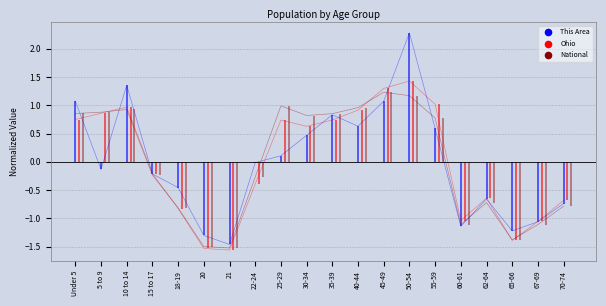

Which series has the largest total across all categories?

This Area